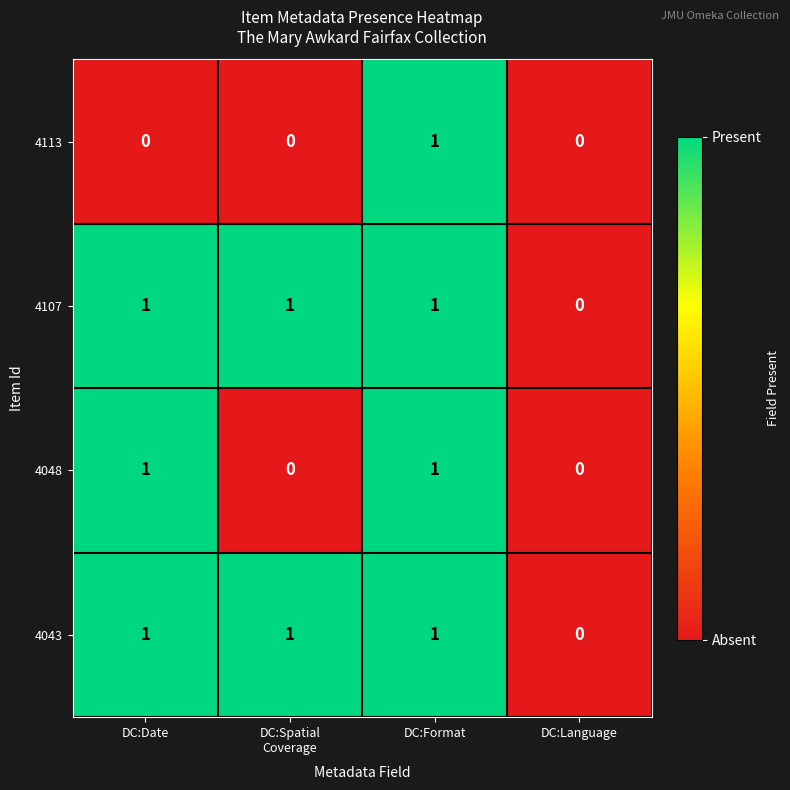

Is it true that 4048 equals 2 at DC:Date?

False